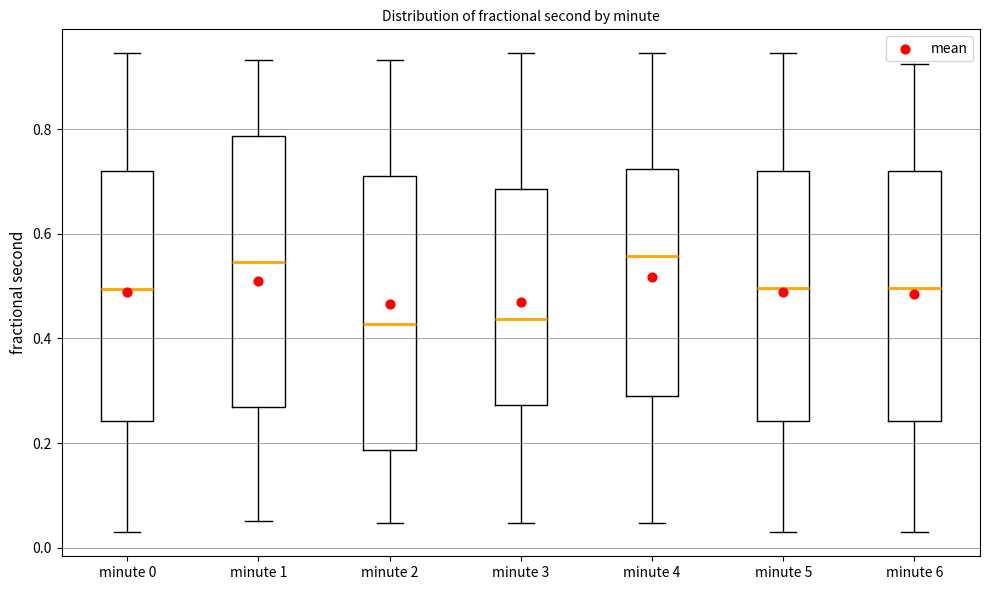

Reading left to right, read every box against the y-axis: the position of its median line, the range the box covers, and the ends of its whiskers. The values are not printed on the chart, so give them approximately, as read against the axis.

minute 0: median 0.50, box 0.24 to 0.72, whiskers 0.02 to 0.94
minute 1: median 0.54, box 0.26 to 0.78, whiskers 0.06 to 0.94
minute 2: median 0.42, box 0.18 to 0.72, whiskers 0.04 to 0.94
minute 3: median 0.44, box 0.28 to 0.68, whiskers 0.04 to 0.94
minute 4: median 0.56, box 0.30 to 0.72, whiskers 0.04 to 0.94
minute 5: median 0.50, box 0.24 to 0.72, whiskers 0.02 to 0.94
minute 6: median 0.50, box 0.24 to 0.72, whiskers 0.02 to 0.92